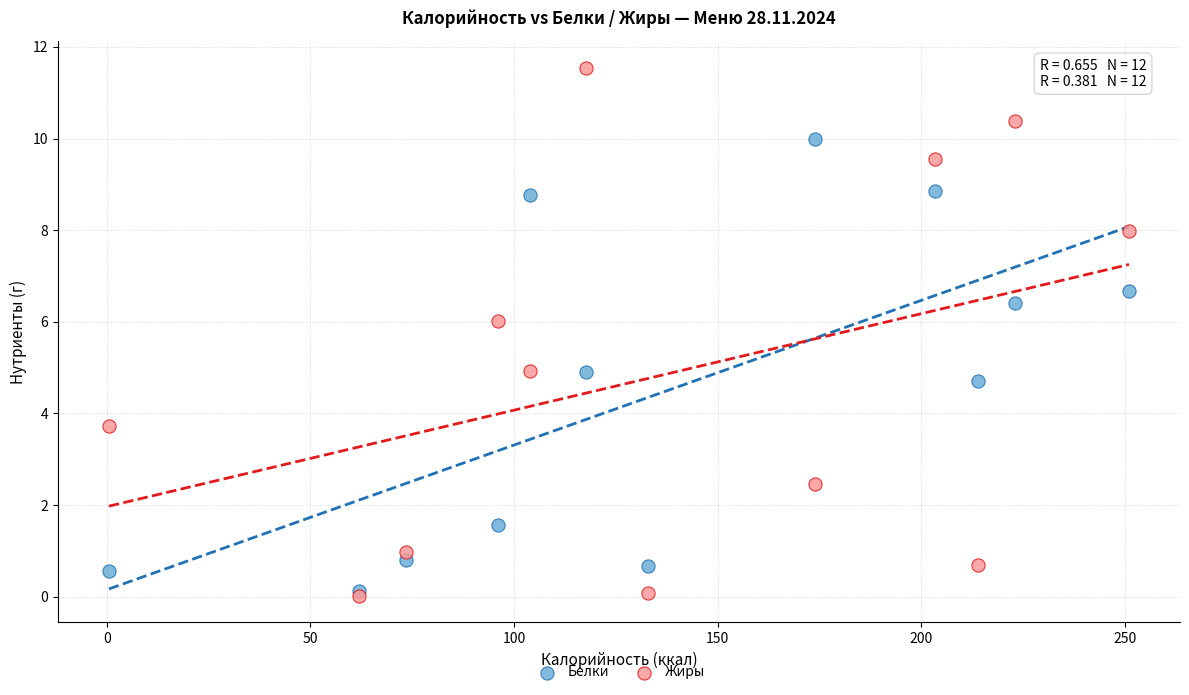

What are all the series names shown in the legend?

Белки, Жиры